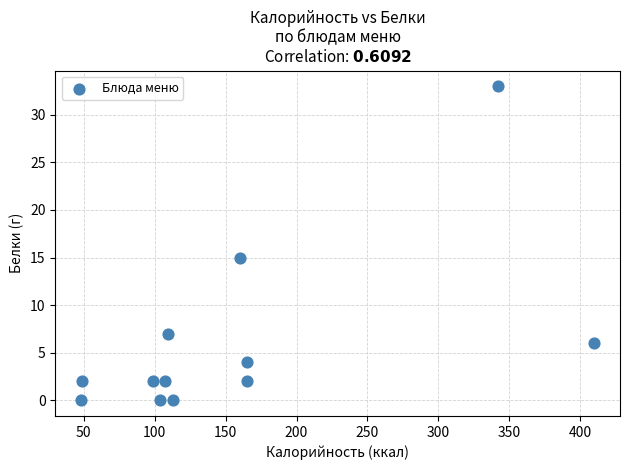

What Y value in the scatter plot is closest to 16?

15